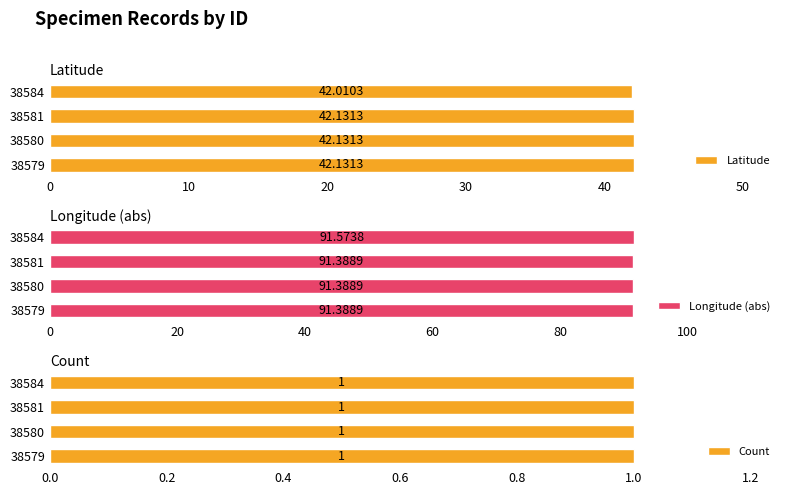

What is the sum of the Latitude values at 38584 and 38579?

84.1